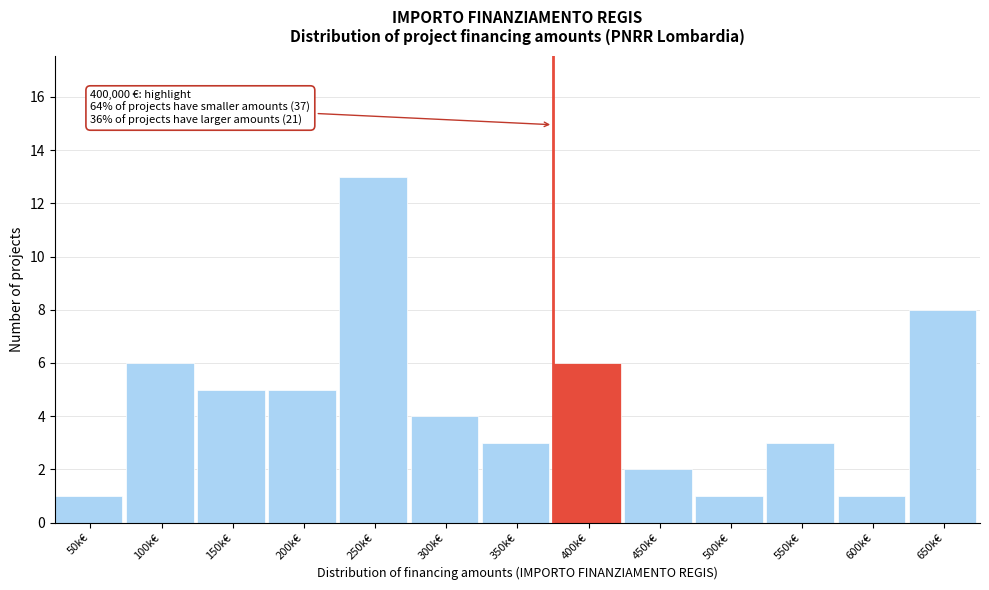

Reading left to right, what are all the values shown in this chart?

50k€=1	100k€=6	150k€=5	200k€=5	250k€=13	300k€=4	350k€=3	400k€=6	450k€=2	500k€=1	550k€=3	600k€=1	650k€=8